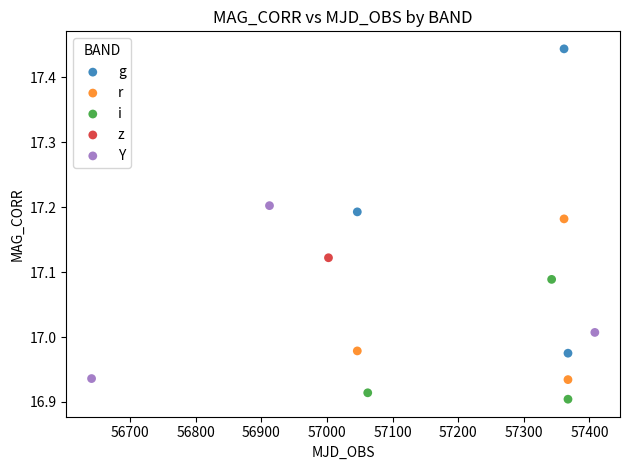

What are all the series names shown in the legend?

g, r, i, z, Y